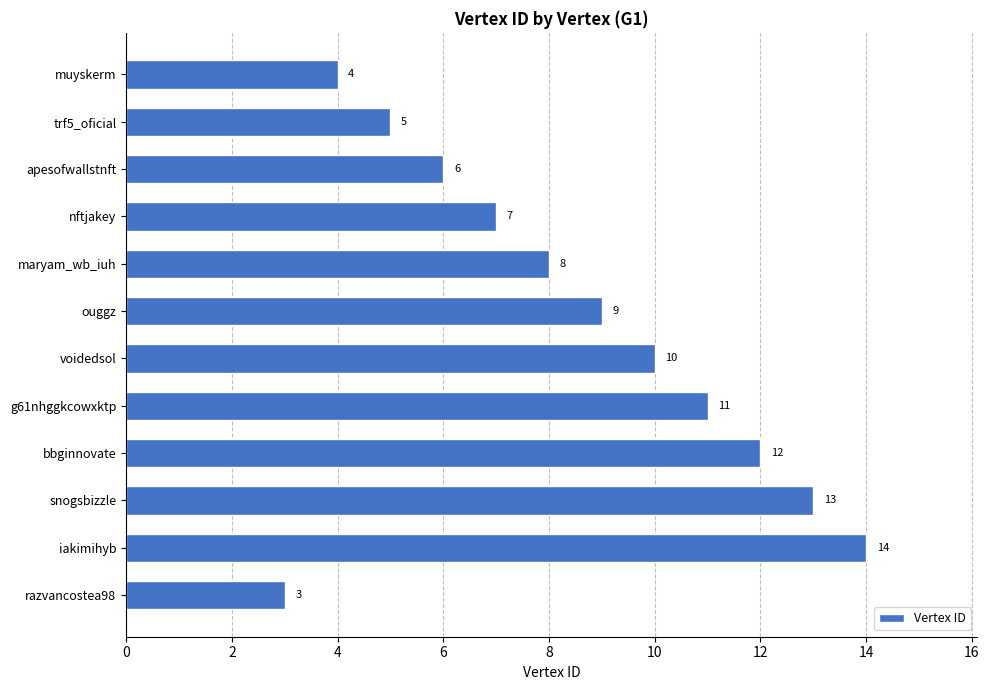

What is the approximate value at voidedsol?

10